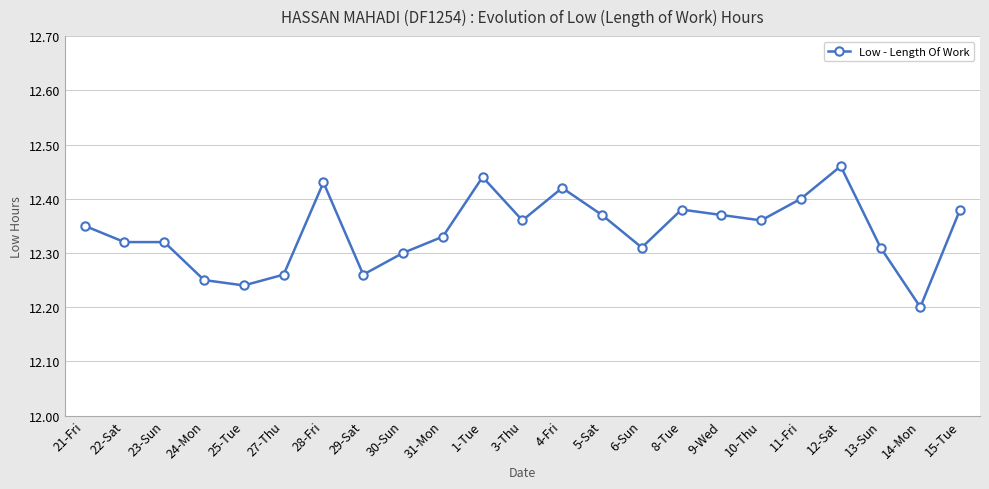

What position from the left is 29-Sat?

8